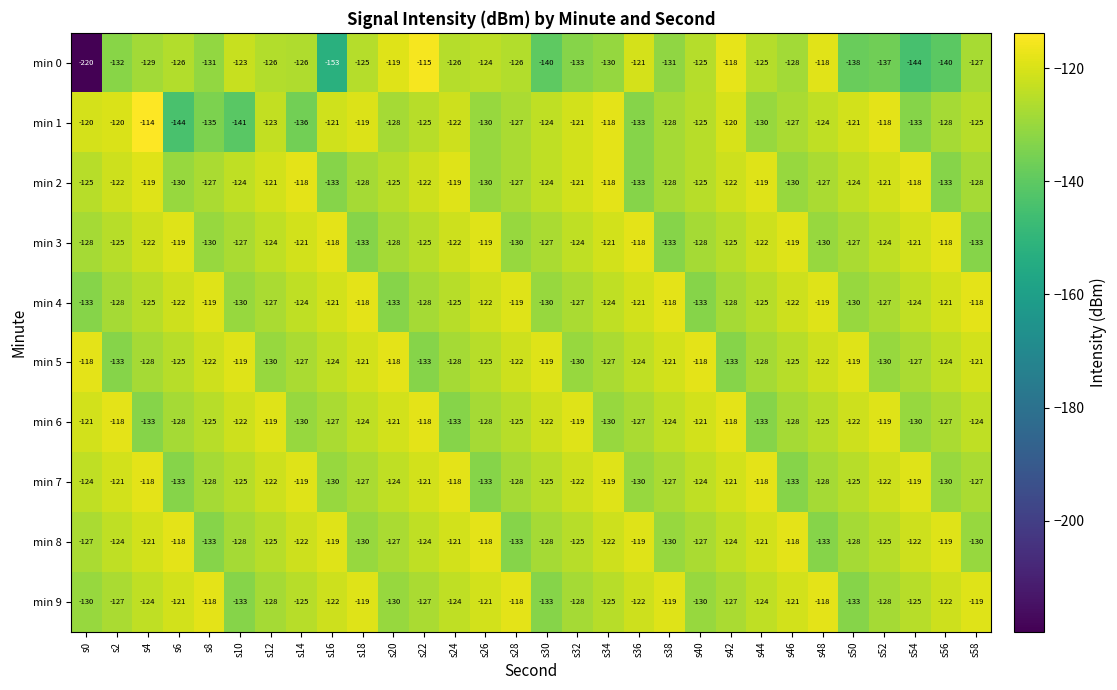

What is the minimum value shown in the chart?

-220